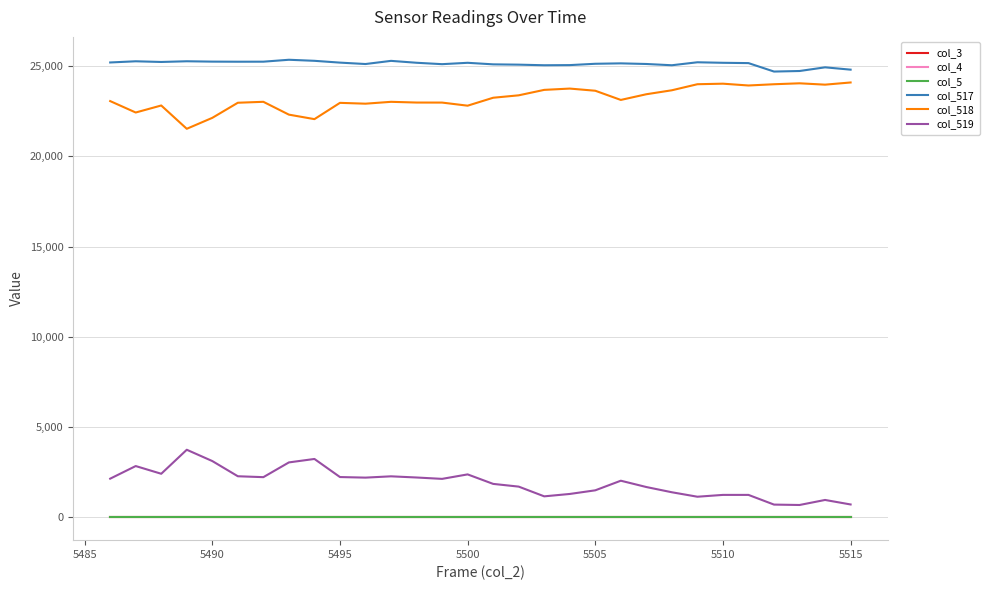

True or false: col_3 and col_5 intersect in this chart.

False